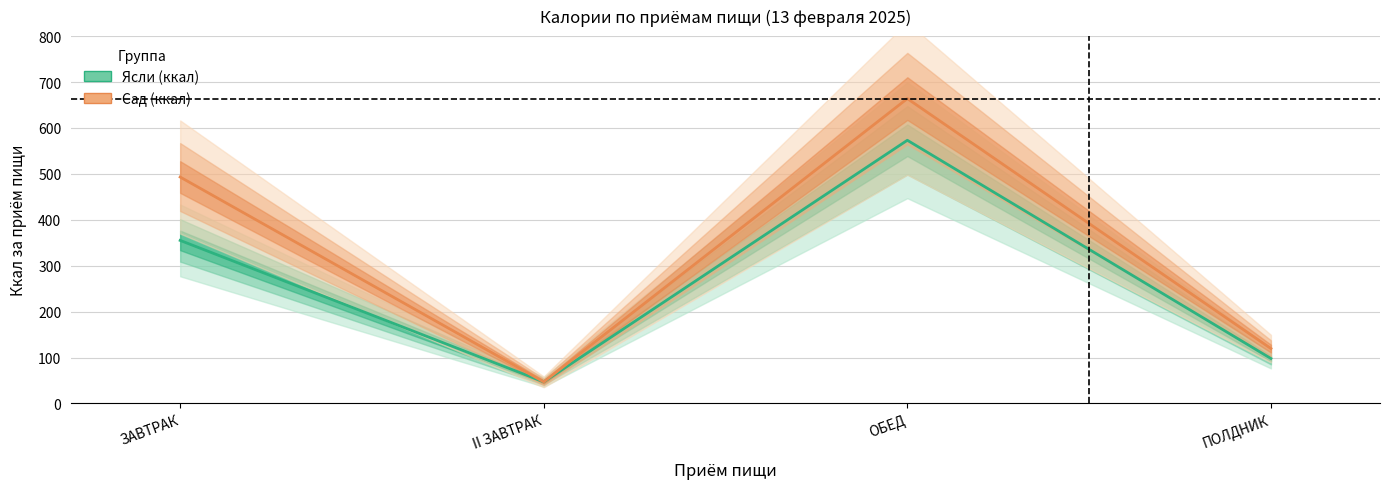

What is the sum of all Ясли (ккал) values?

1073.2